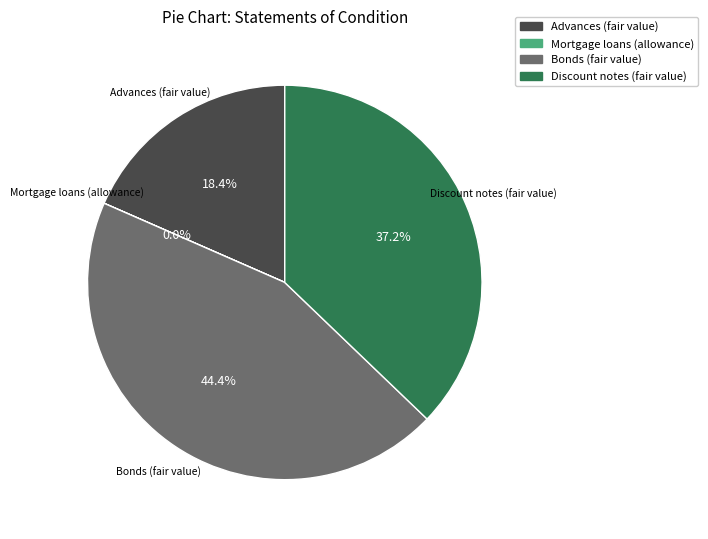

Is the sum of Discount notes (fair value) and Advances (fair value) greater than half?

Yes